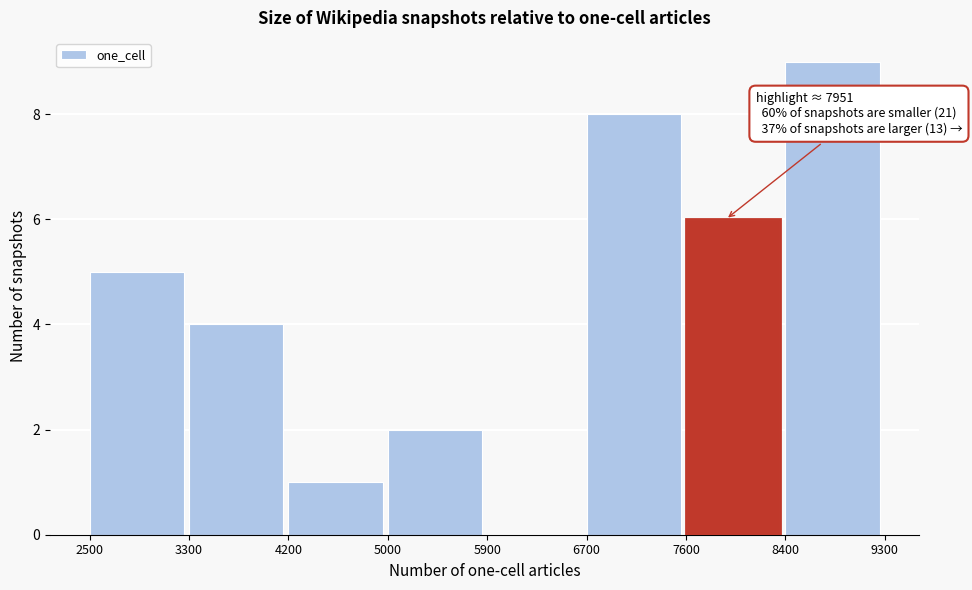

Reading left to right, what are all the values shown in this chart?

2500=5	3300=4	4200=1	5000=2	5900=0	6700=8	7600=6	8400=9